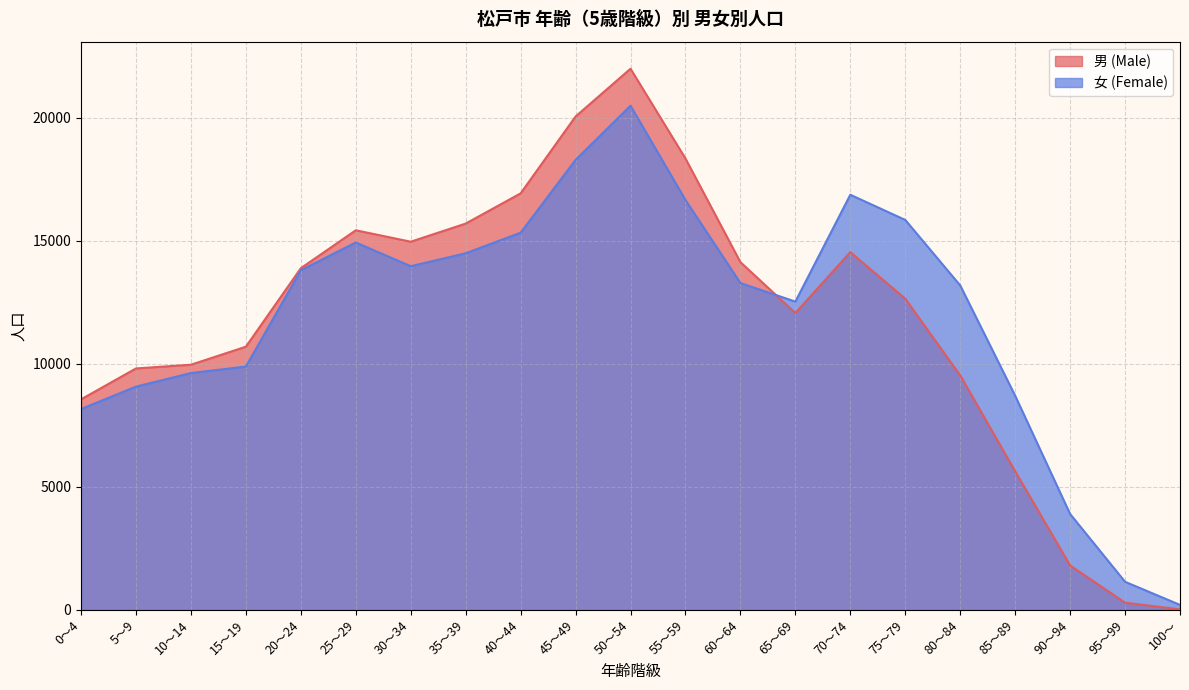

How many times do 男 (Male) and 女 (Female) cross each other?

1